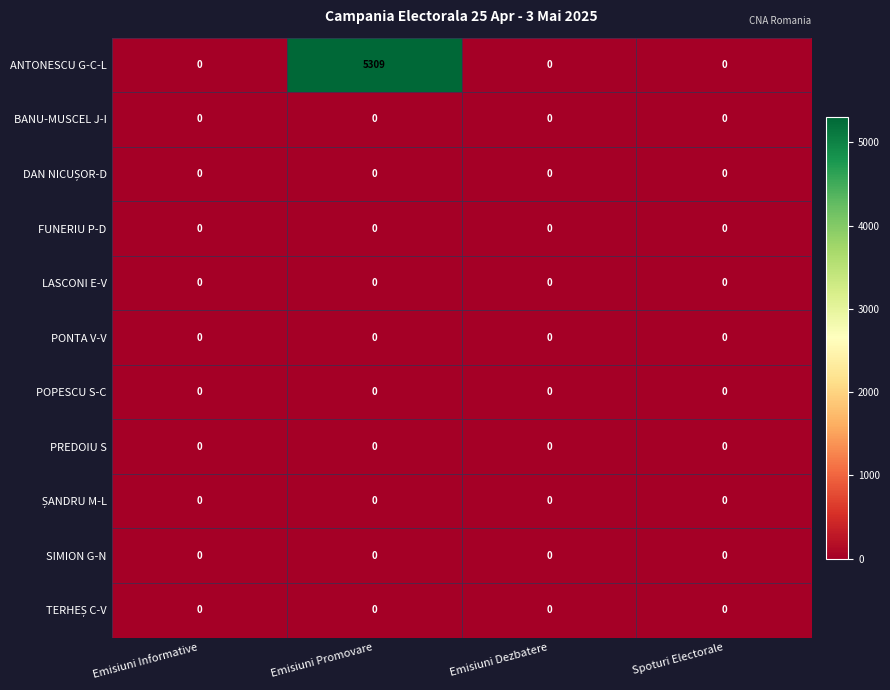

Which series has the largest range (max minus min)?

ANTONESCU G-C-L